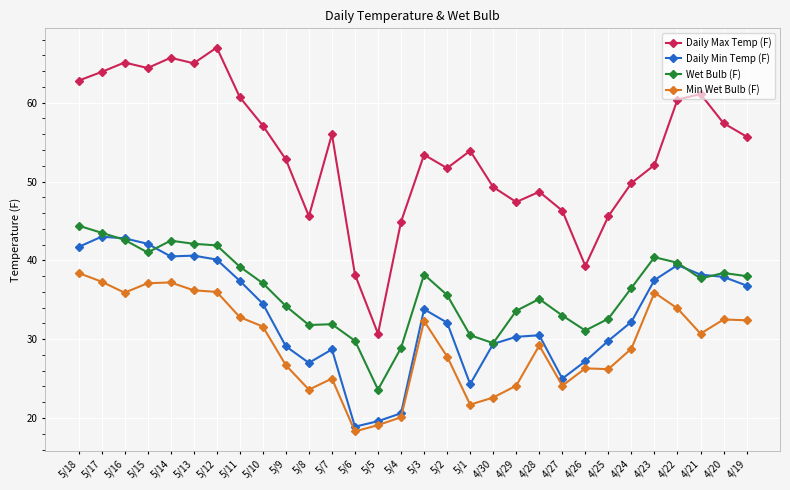

What is the label of the 30th point from the right?

5/18